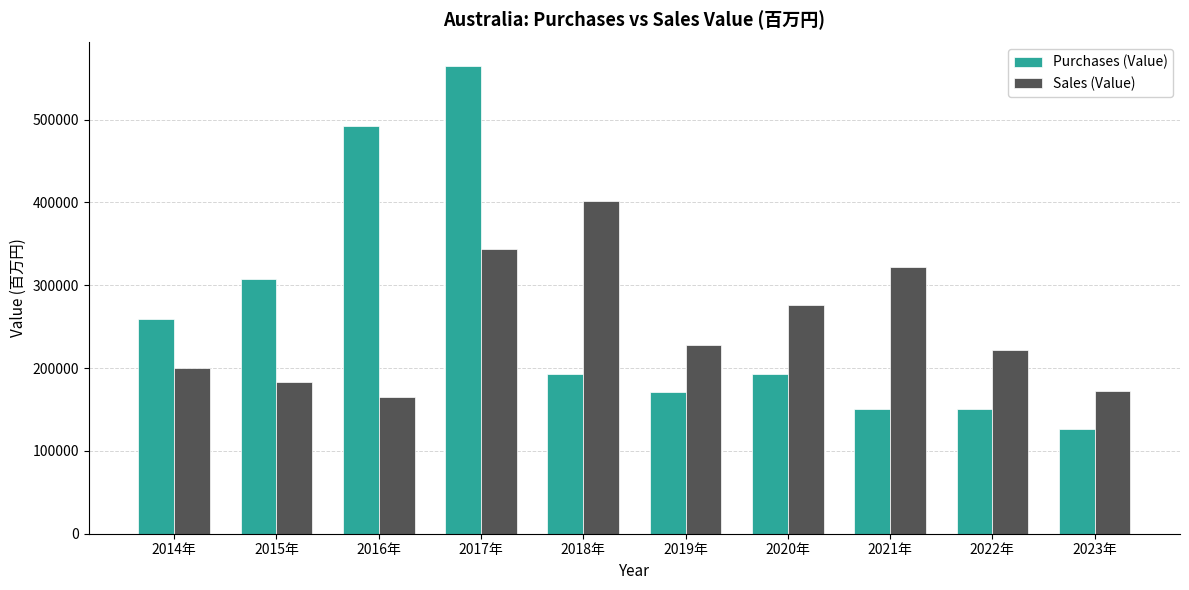

Rank the series at 2017年 from lowest to highest value.

Sales (Value), Purchases (Value)